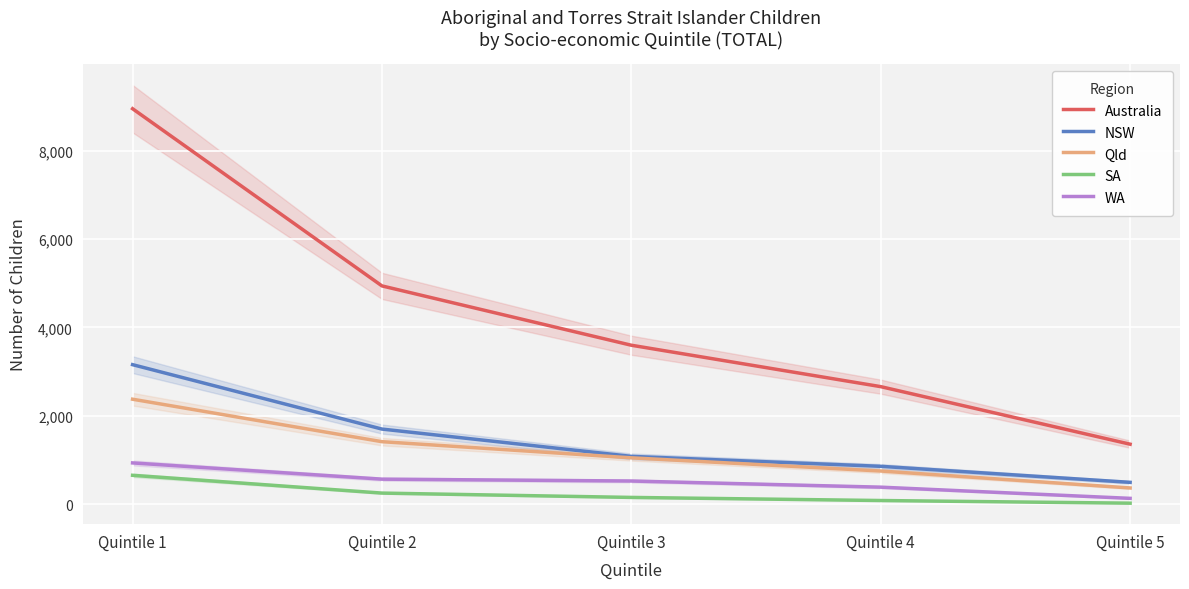

At which category is the sum across all series the highest?

Quintile 1